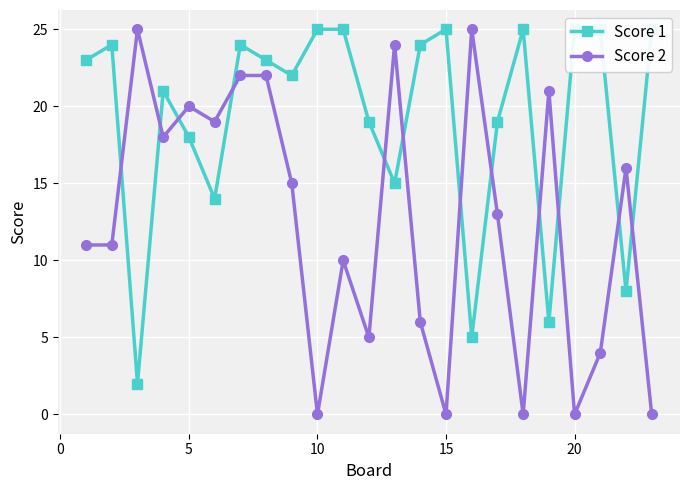

True or false: Score 2 has more than 0 interior local peaks.

True